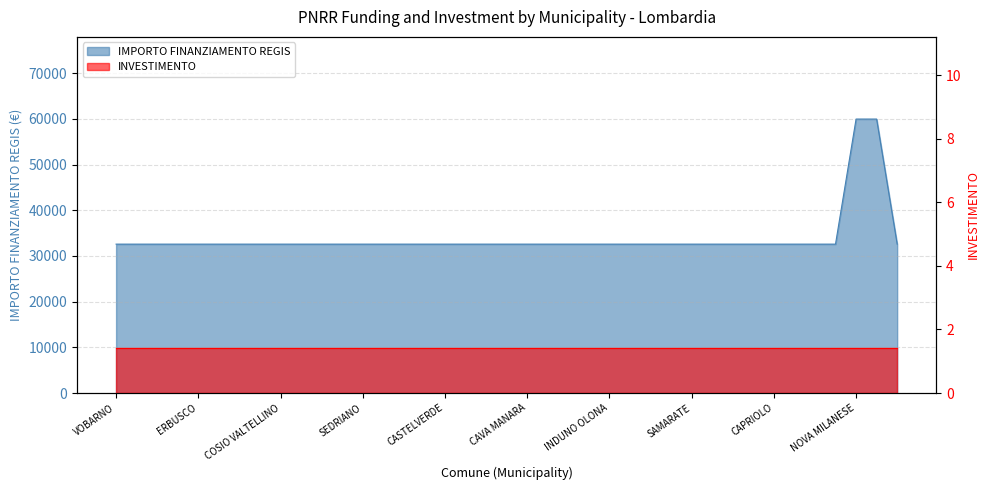

Reading right to left, extract all data points from this chart.

32589	59966	59966	32589	32589	32589	32589	32589	32589	32589	32589	32589	32589	32589	32589	32589	32589	32589	32589	32589	32589	32589	32589	32589	32589	32589	32589	32589	32589	32589	32589	32589	32589	32589	32589	32589	32589	32589	32589